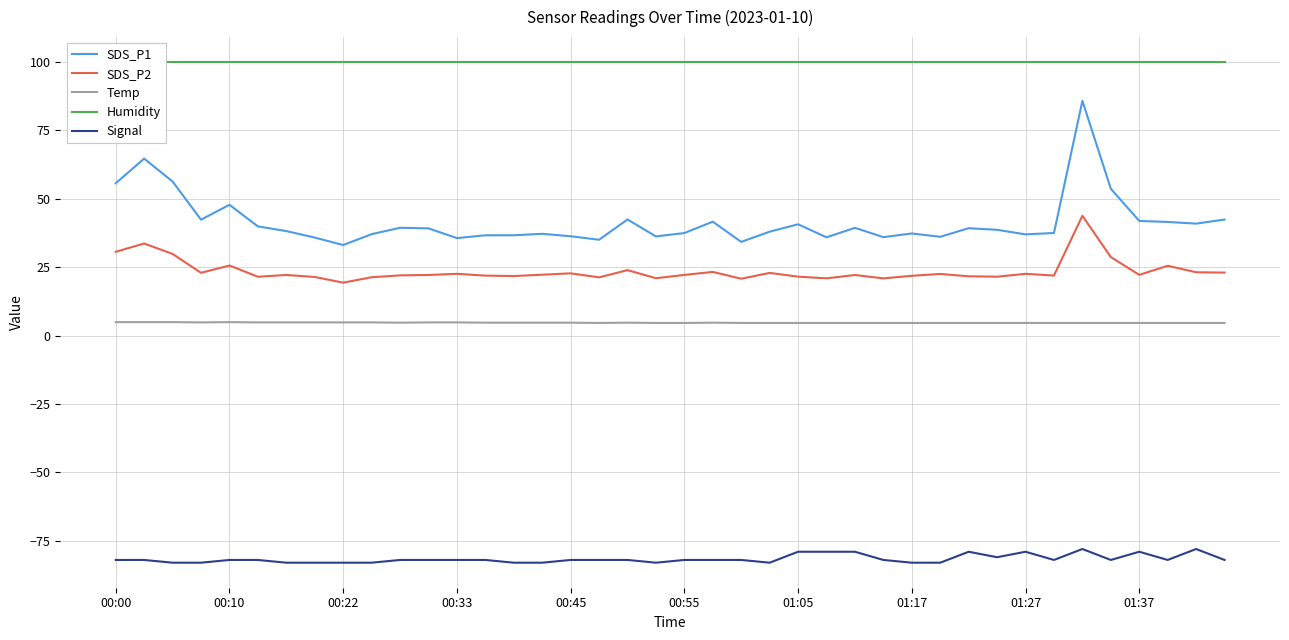

Rank the series by their maximum value, from highest to lowest.

Humidity, SDS_P1, SDS_P2, Temp, Signal